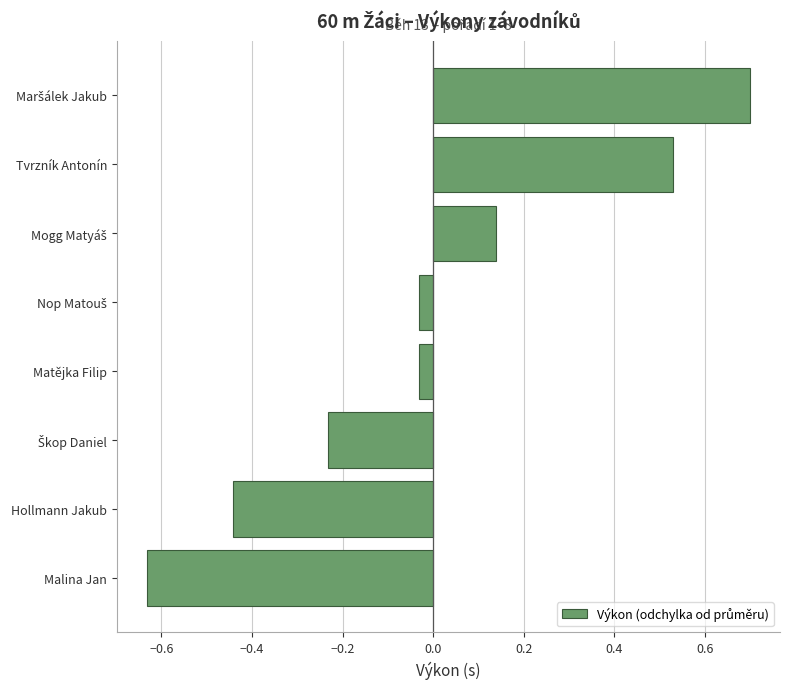

How many distinct data groups are displayed?

1